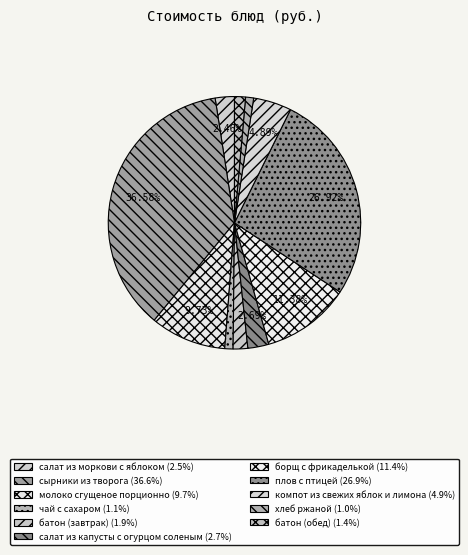

Between хлеб ржаной and сырники из творога, which is larger?

сырники из творога